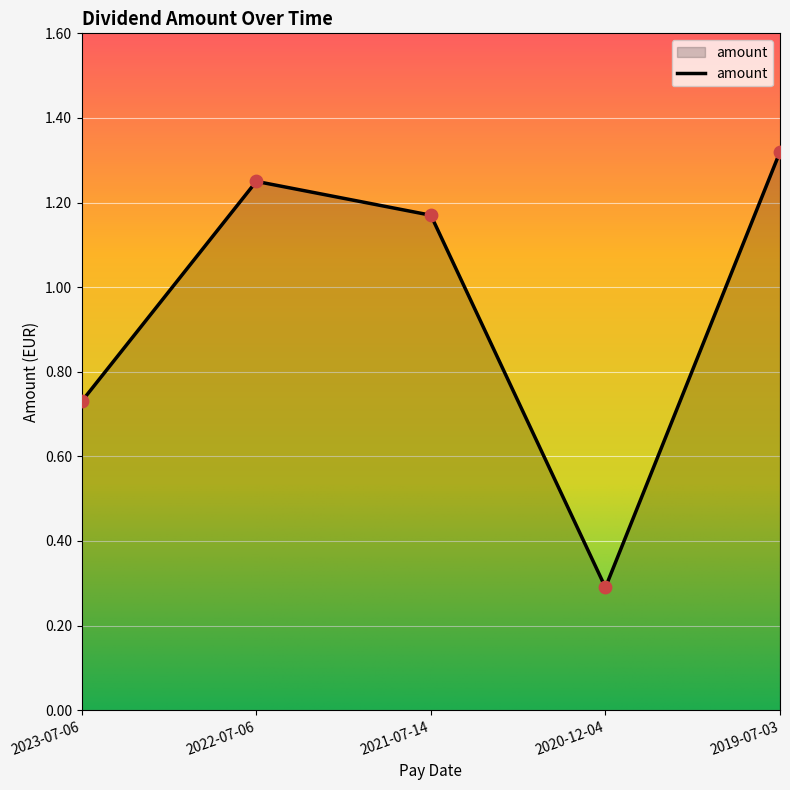

What is the change in value from 2022-07-06 to 2019-07-03?

+0.1